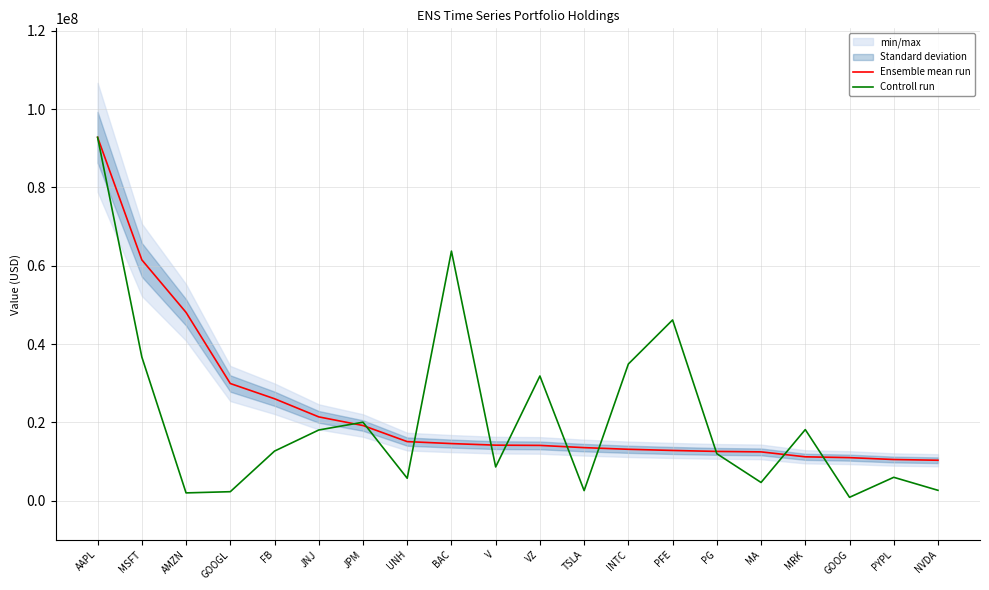

What is the difference between the second highest and minimum values in the Controll run series?

62907417.9